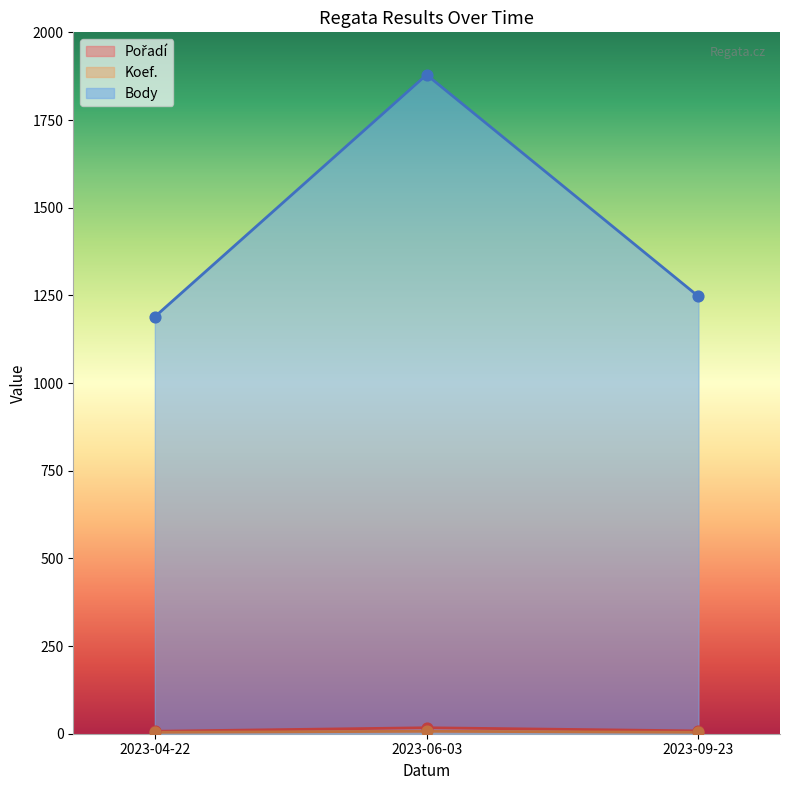

Which series reaches the maximum Y coordinate?

Body